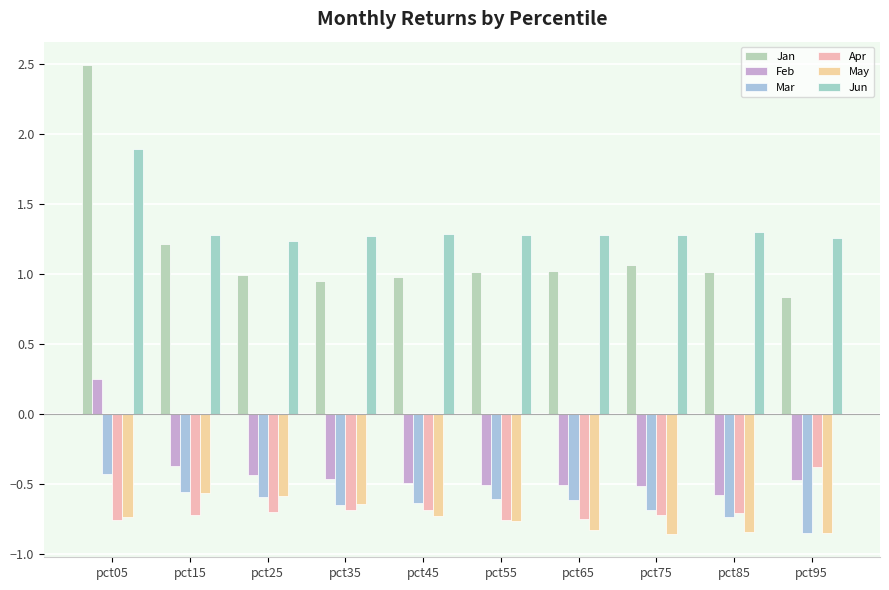

Which category has the lowest value across all series?

pct75